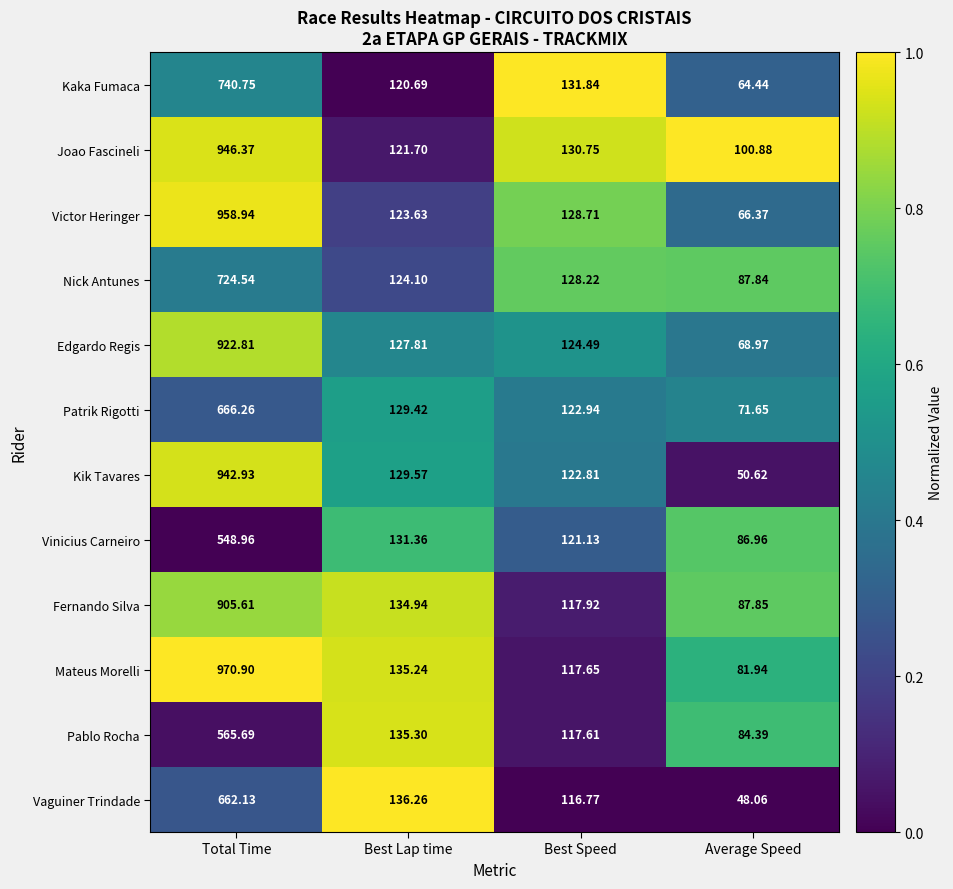

At which label is Victor Heringer closest to 512?

Best Speed